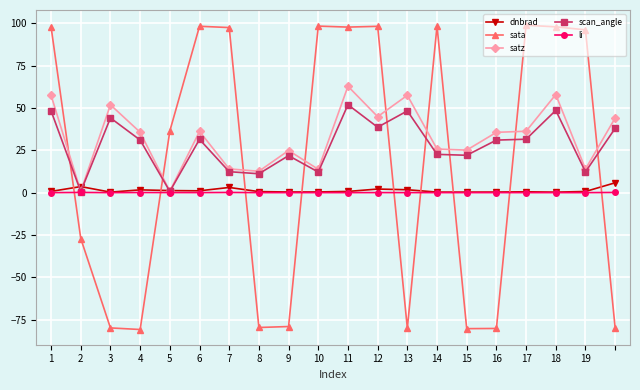

In sata, how many points are lower than both neighbors (excluding endpoints)?

5